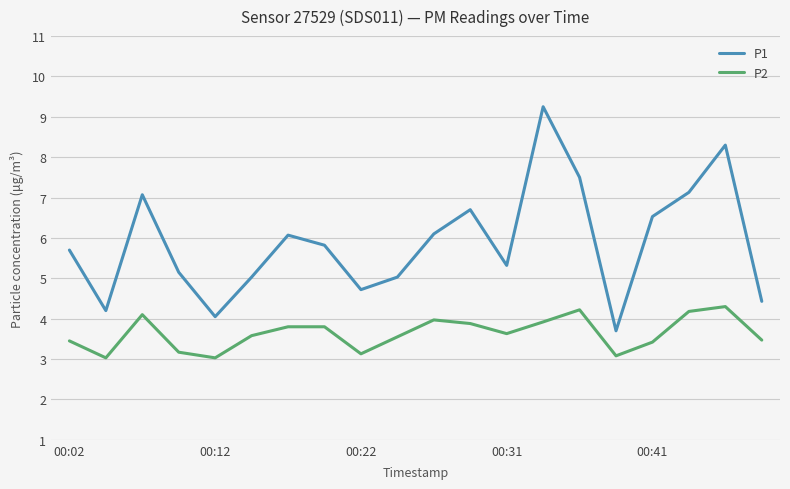

True or false: P2 has more than 2 points higher than both neighbors.

True